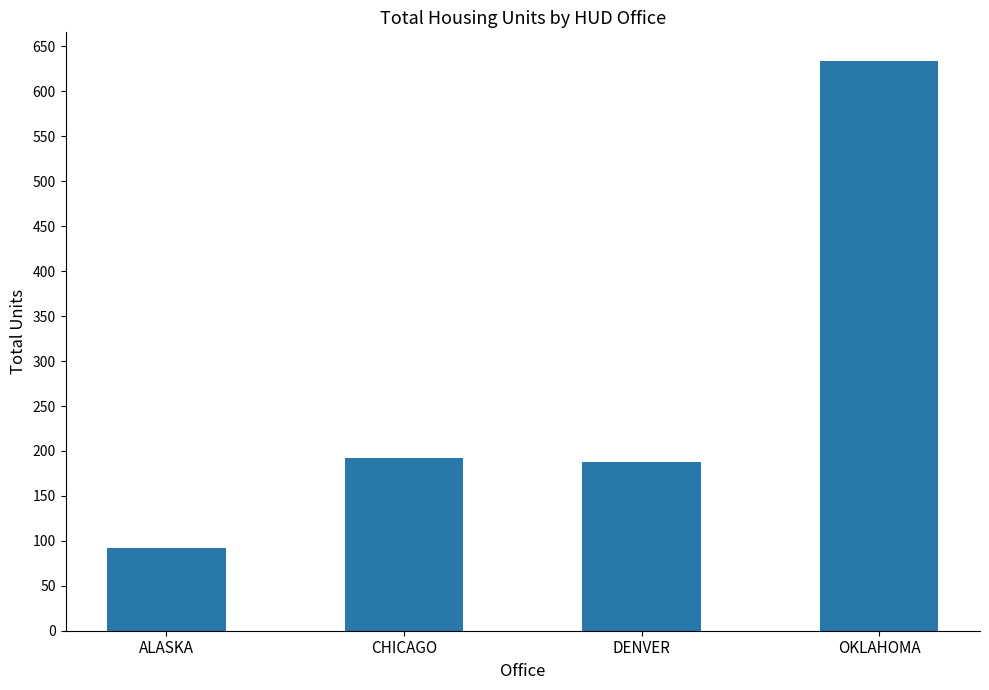

Reading left to right, what are all the values shown in this chart?

ALASKA=92	CHICAGO=192	DENVER=188	OKLAHOMA=634